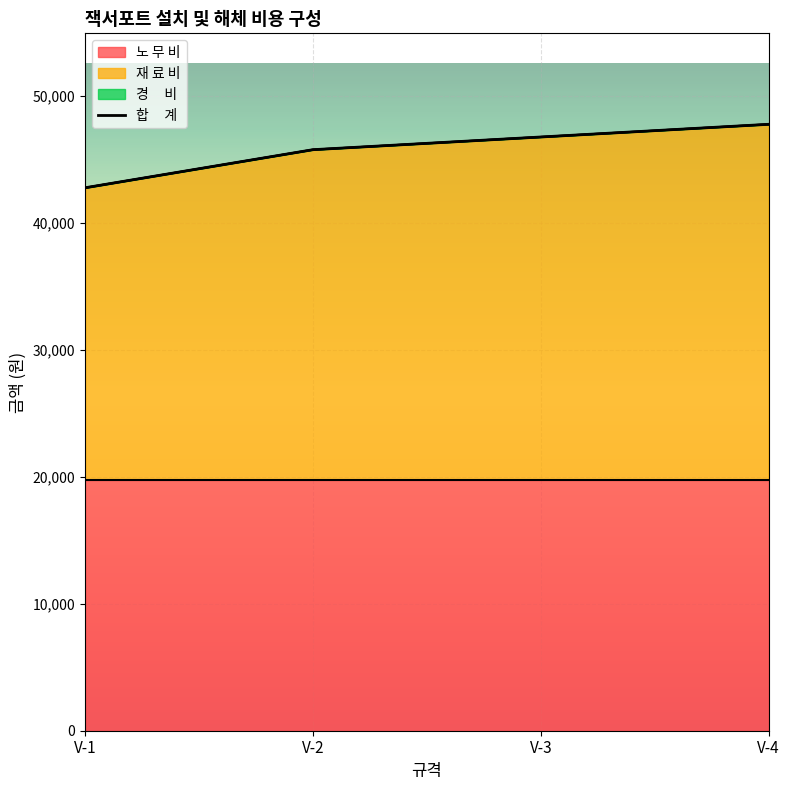

Rank the categories by value from lowest to highest.

V-1, V-2, V-3, V-4